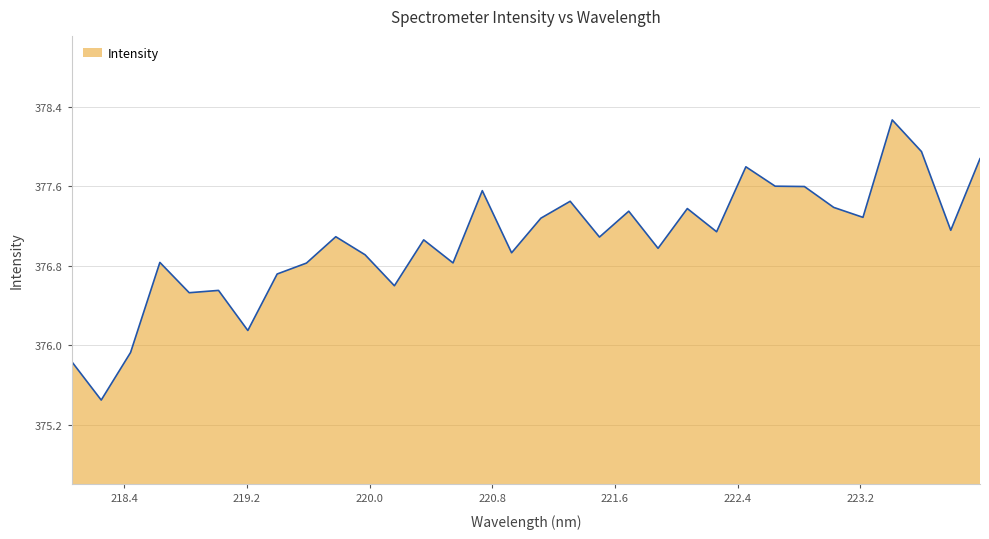

What is the greatest value displayed?

378.3